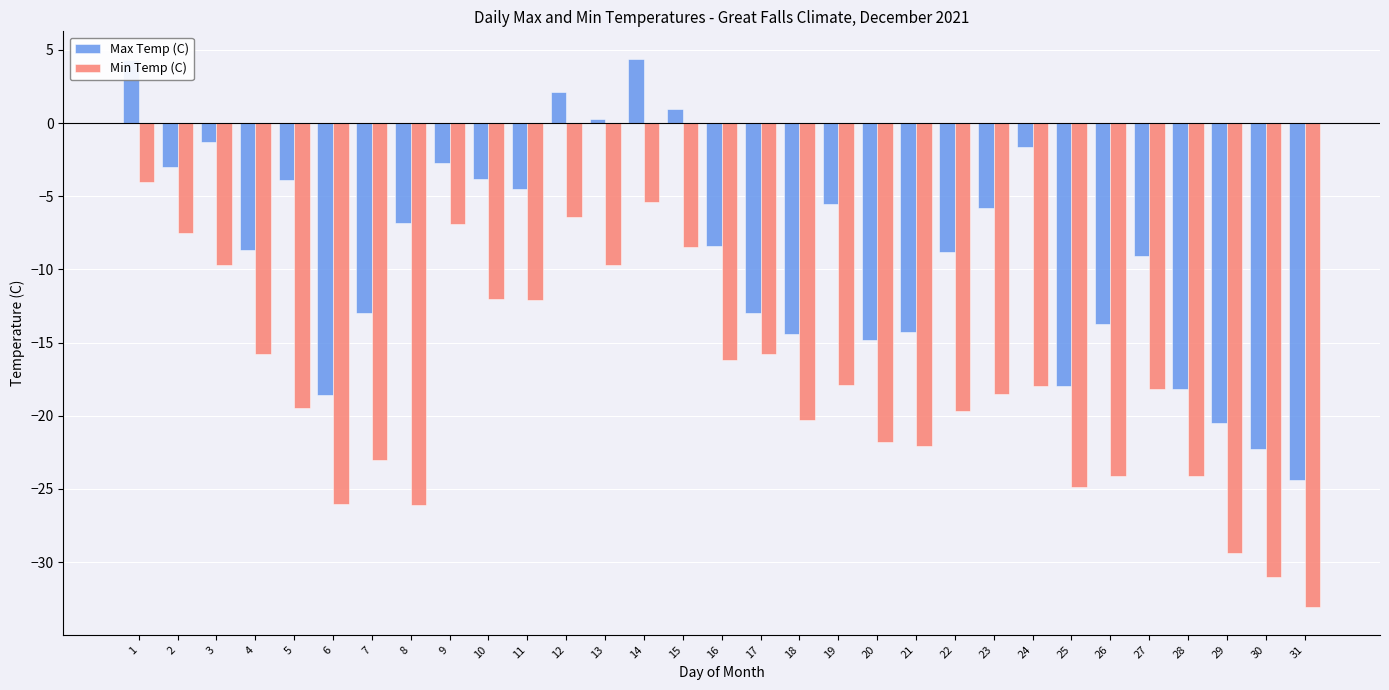

What is the value of the Max Temp (C) bar at the 15th from the left?

1.0